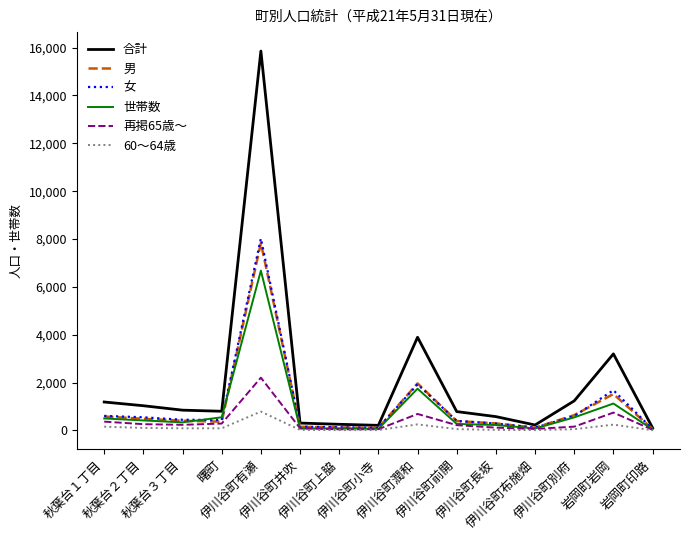

Which series has the largest total across all categories?

合計